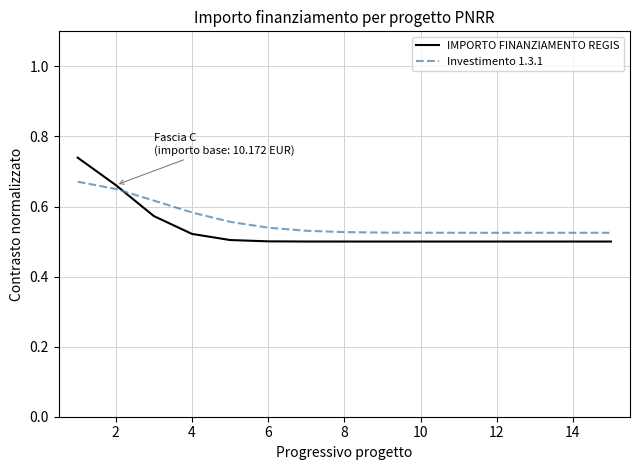

How many intersections are there between IMPORTO FINANZIAMENTO REGIS and Investimento 1.3.1?

1